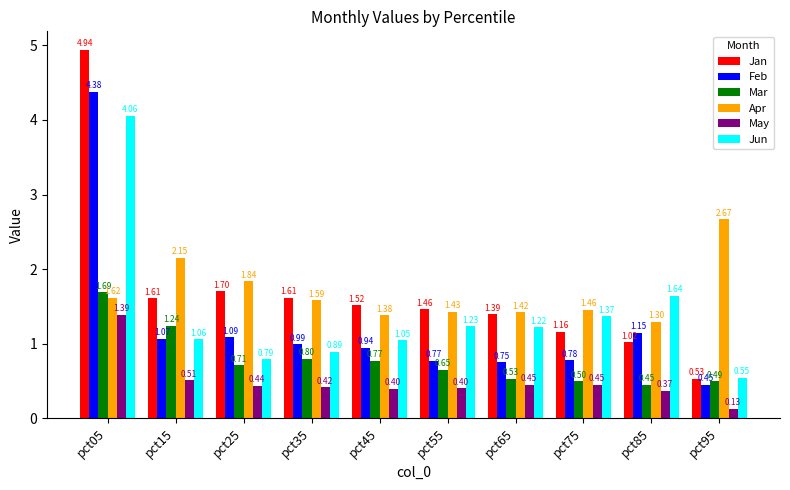

At pct15, list the series in order from smallest to largest.

May, Jun, Feb, Mar, Jan, Apr